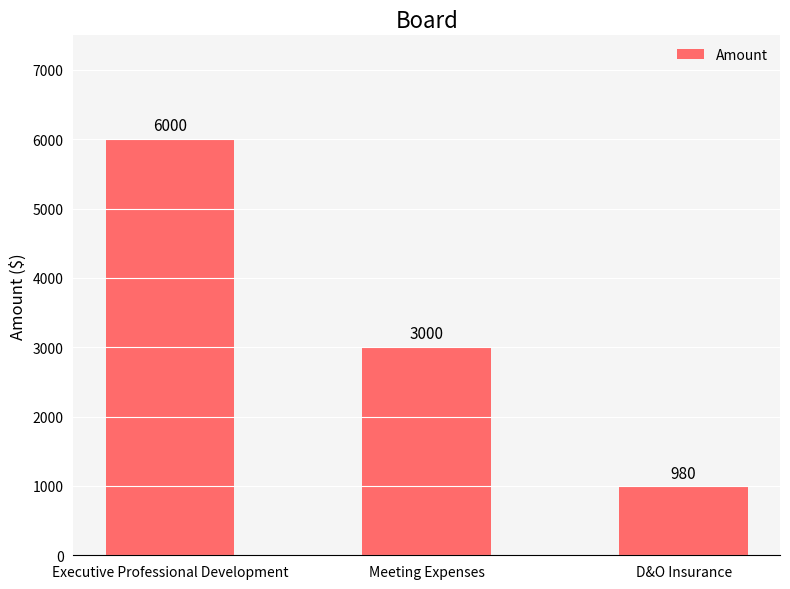

What is the sum of the values at Executive Professional Development and D&O Insurance?

6980